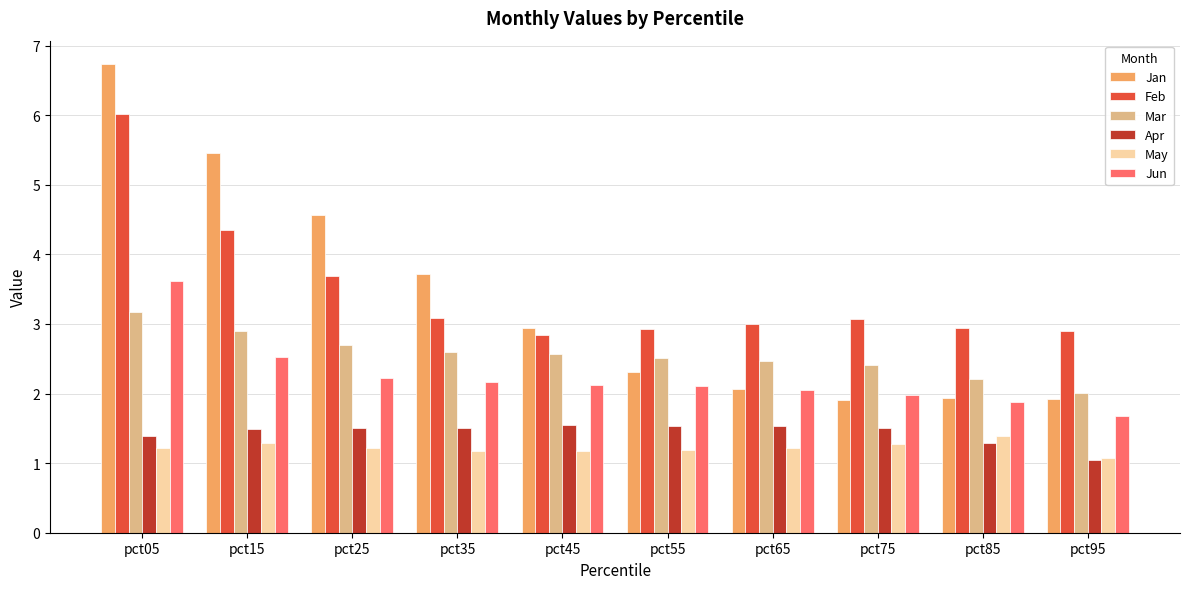

What is the sum of the Feb values at pct45 and pct65?

5.8